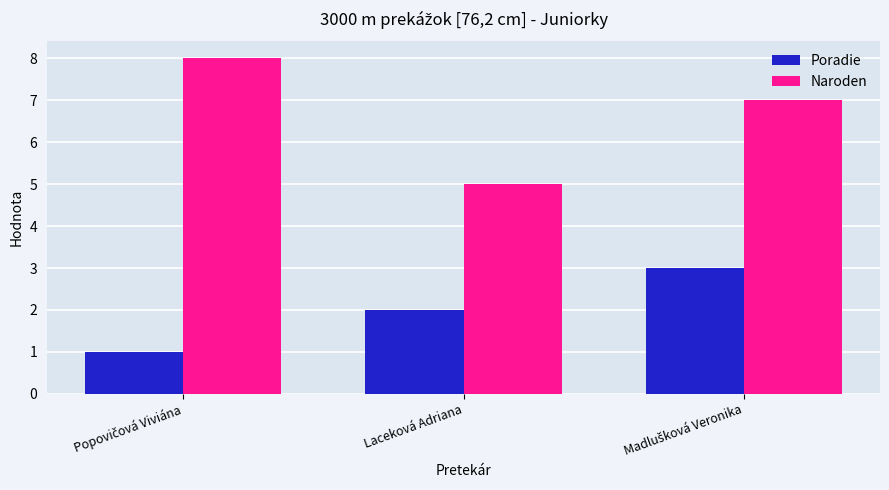

The value of Naroden at Laceková Adriana is 8. True or false?

False